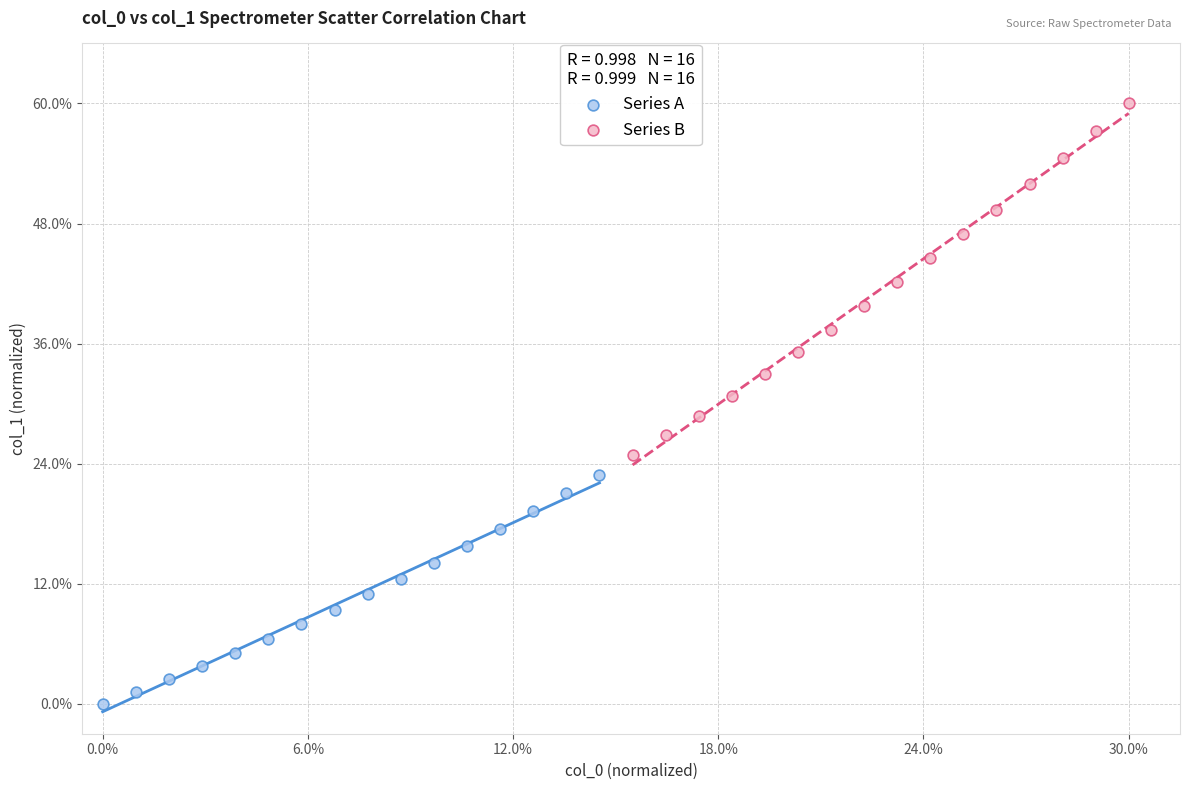

Which series reaches the minimum Y coordinate?

Series A